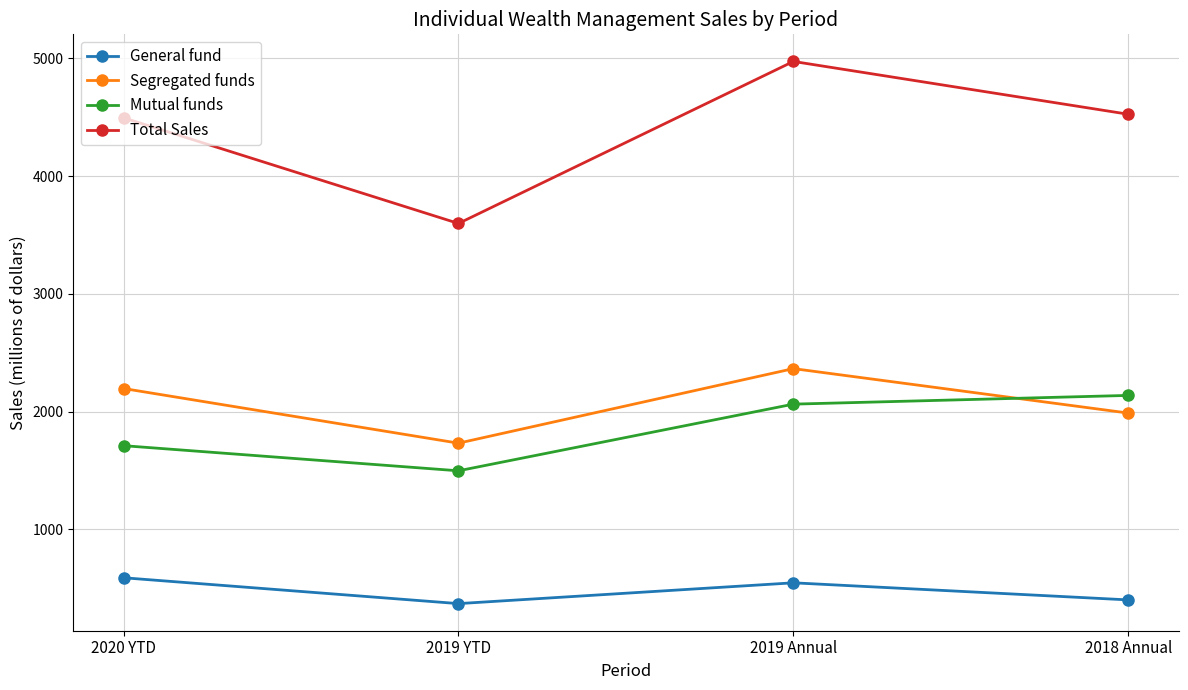

Does the chart display data point markers on the line(s)?

Yes